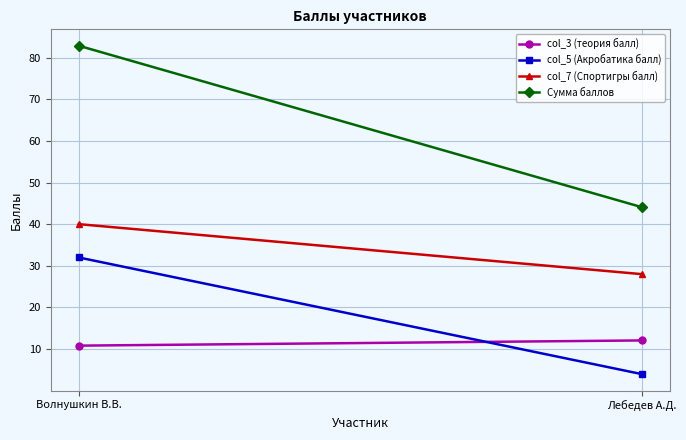

What is the difference between the highest and lowest values at Лебедев А.Д.?

40.1